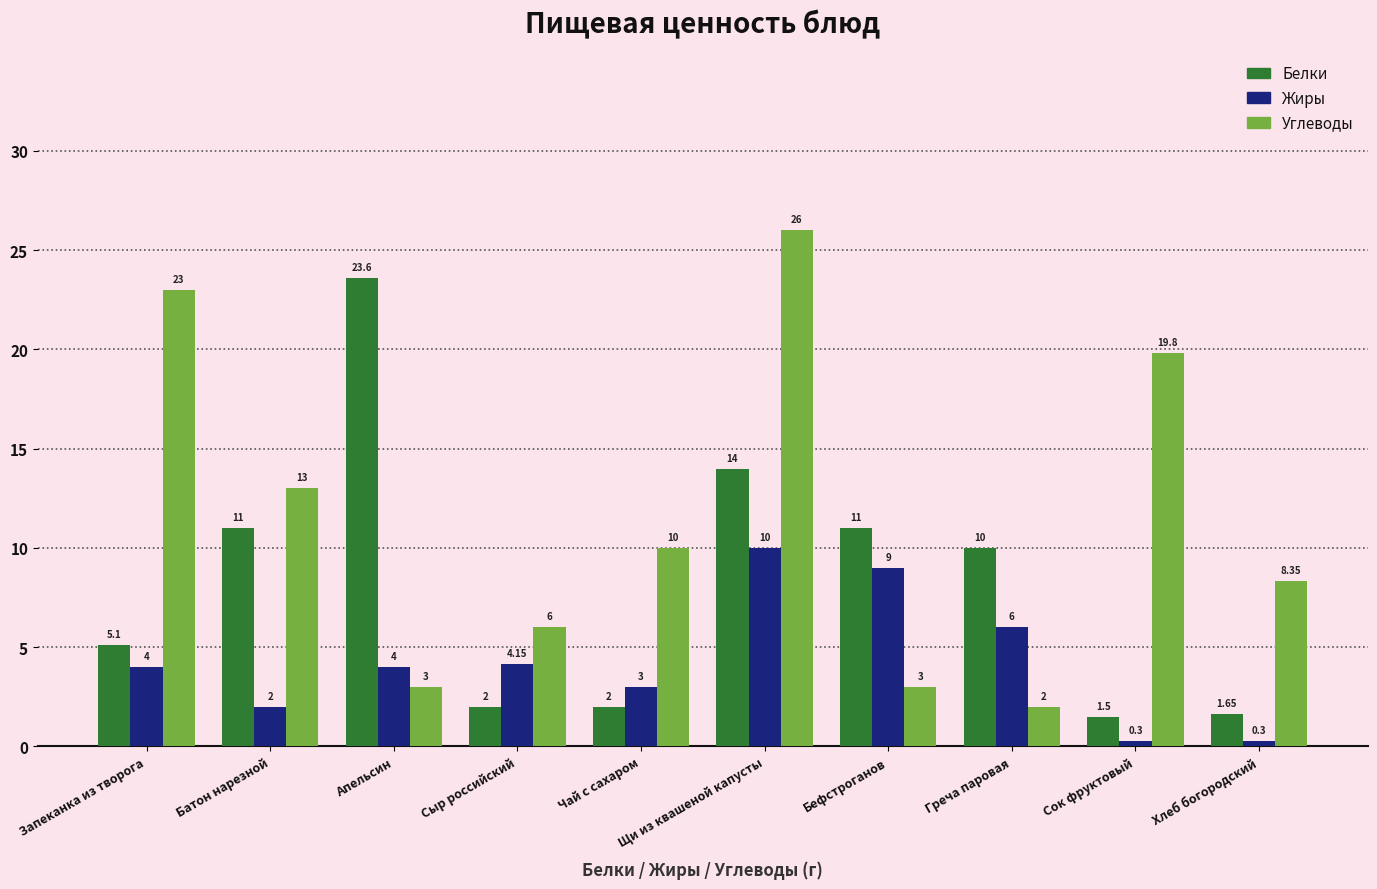

At which label does Белки reach its peak?

Апельсин